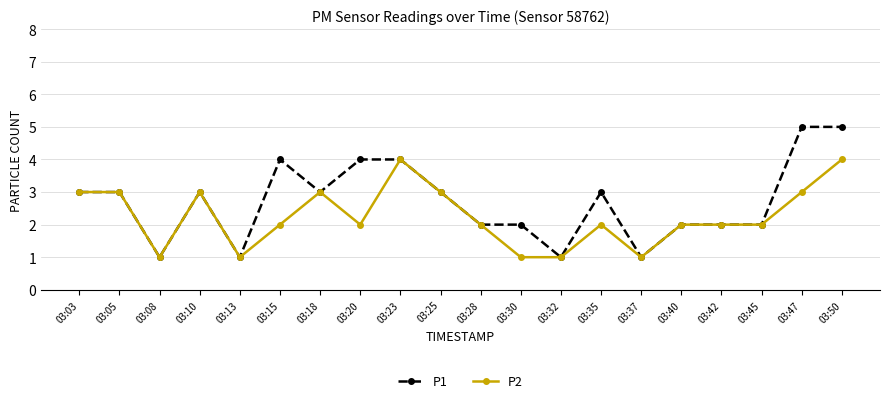

Which series has the largest total across all categories?

P1